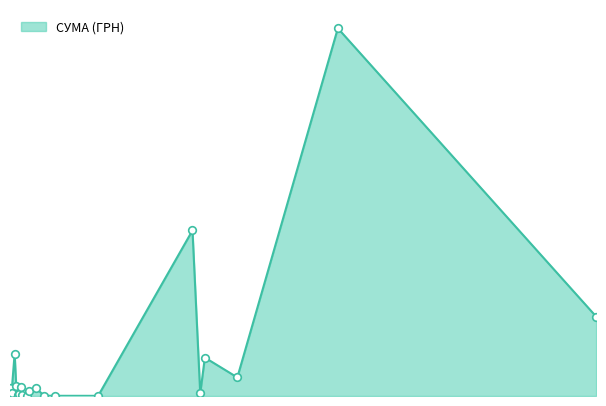

Does the chart have visible grid lines?

No